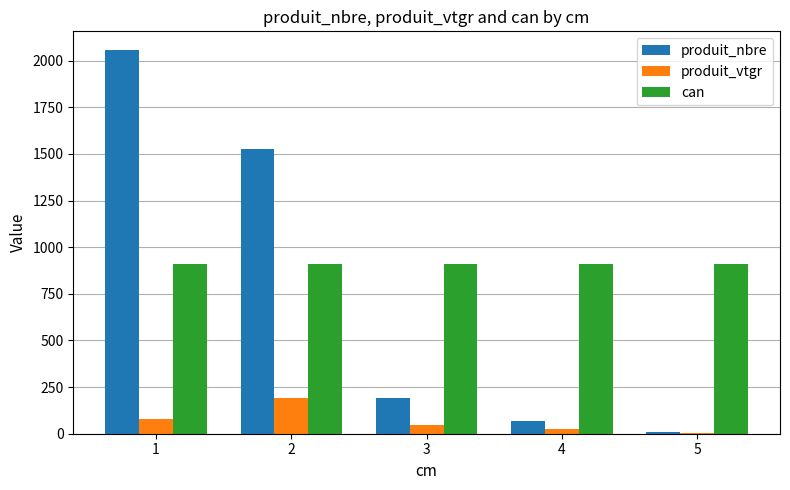

What is the sum of the produit_vtgr values at 1 and 5?

82.4